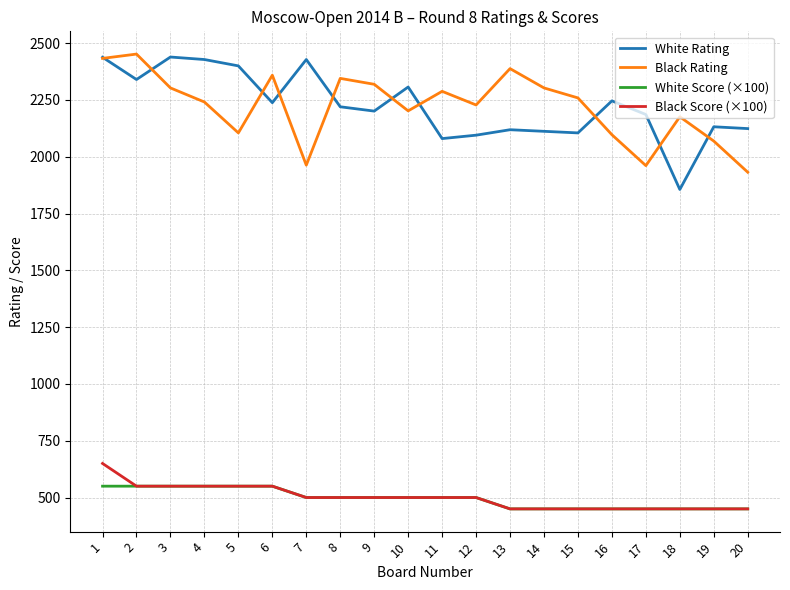

Read the Black Score (×100) value at 12.

500